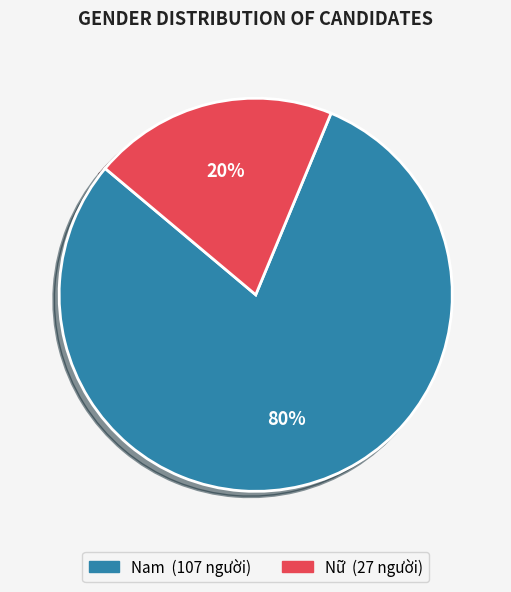

How many segments does this pie chart have?

2